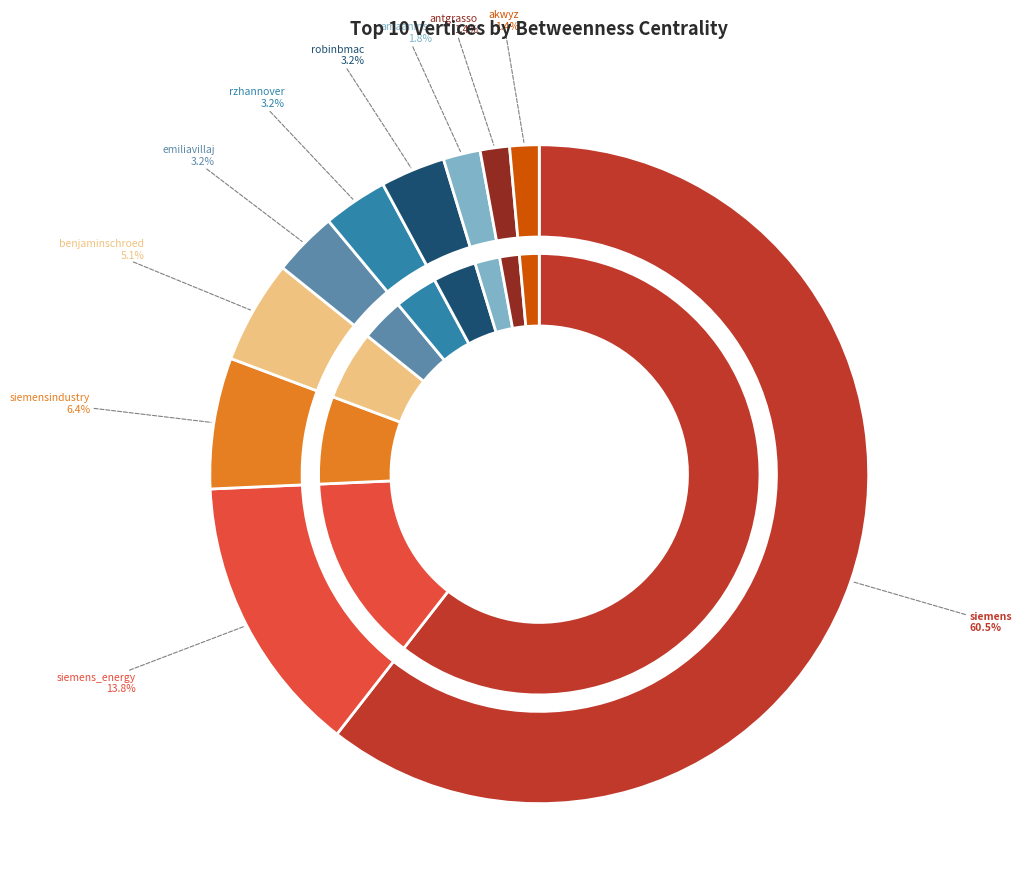

Does siemensindustry represent more than half of the total?

No